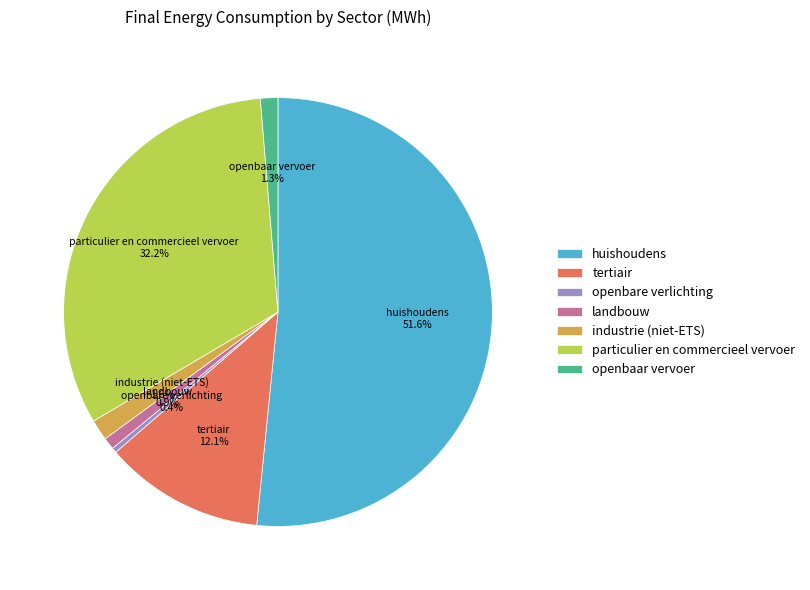

To the nearest percent, what portion does particulier en commercieel vervoer represent?

32%